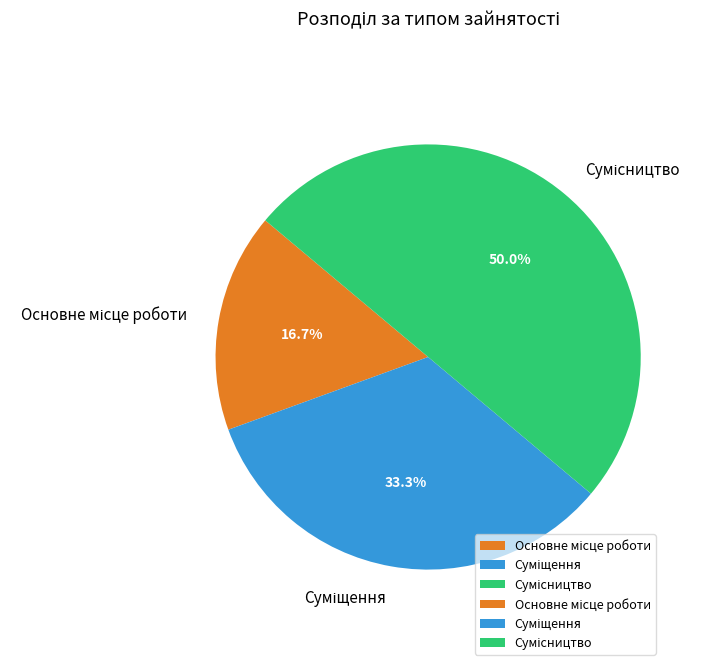

Count the number of slices in the pie.

3